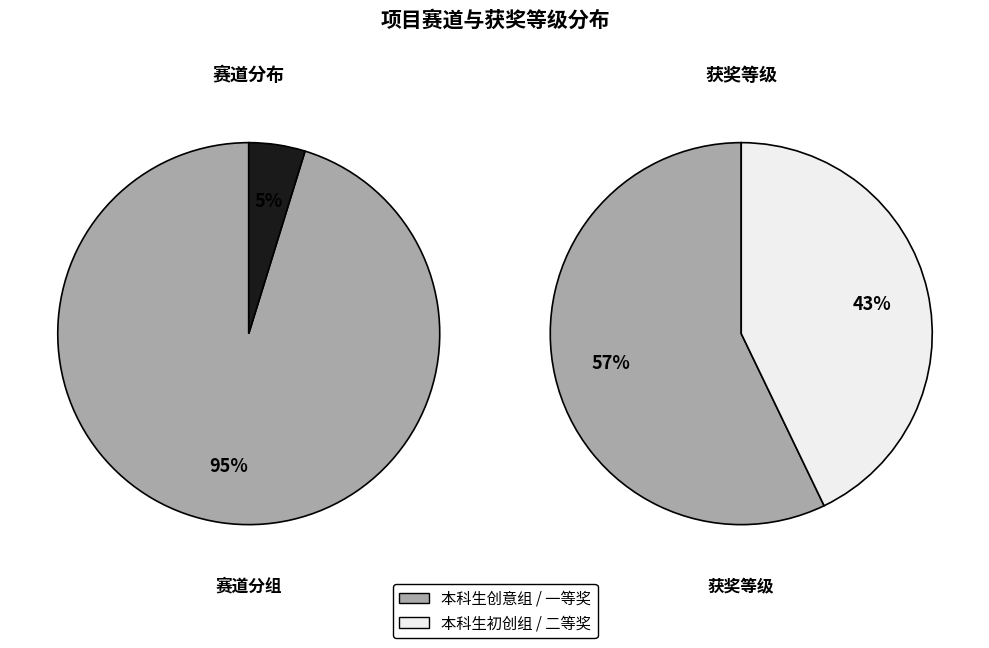

What percentage is the 本科生创意组 slice, to the nearest percent?

95%